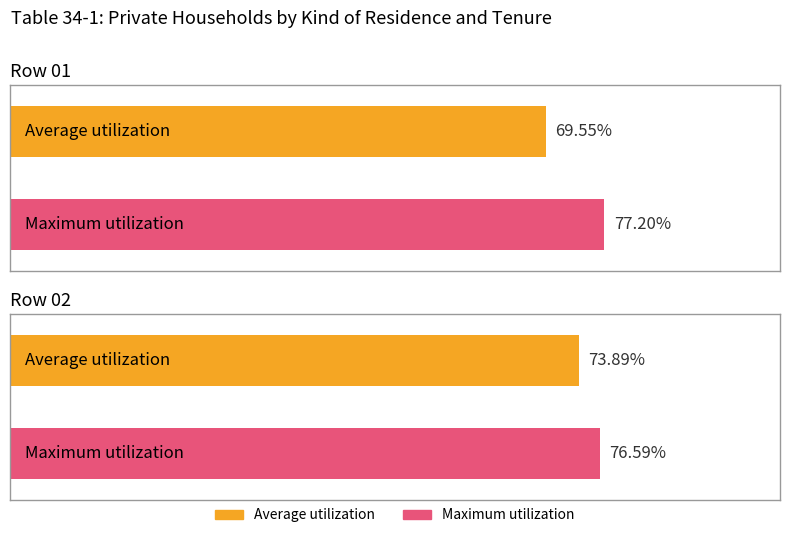

Rank the series by their average value, from highest to lowest.

Maximum utilization, Average utilization